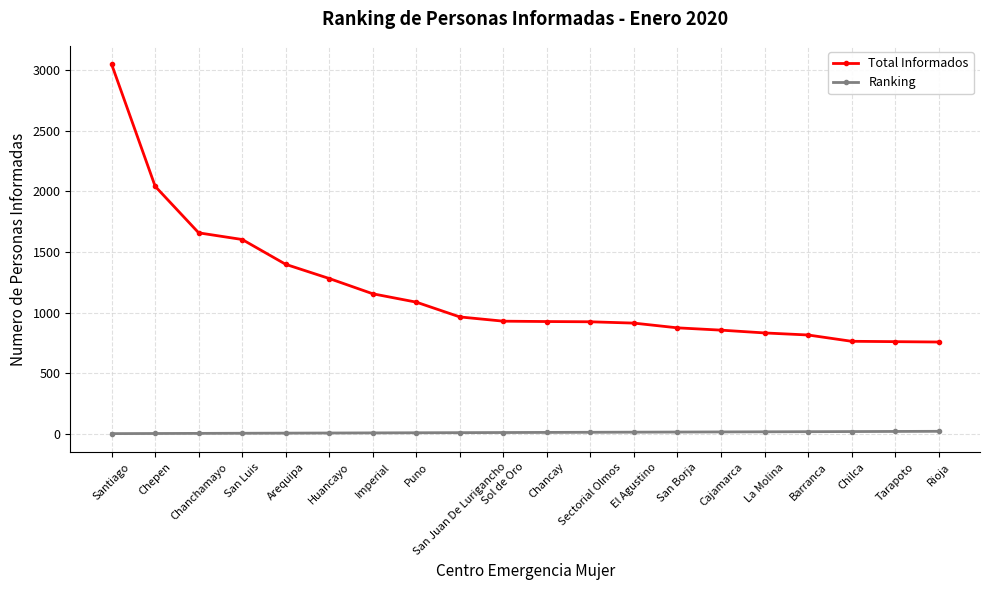

What is the highest value of the Total Informados series?

3049